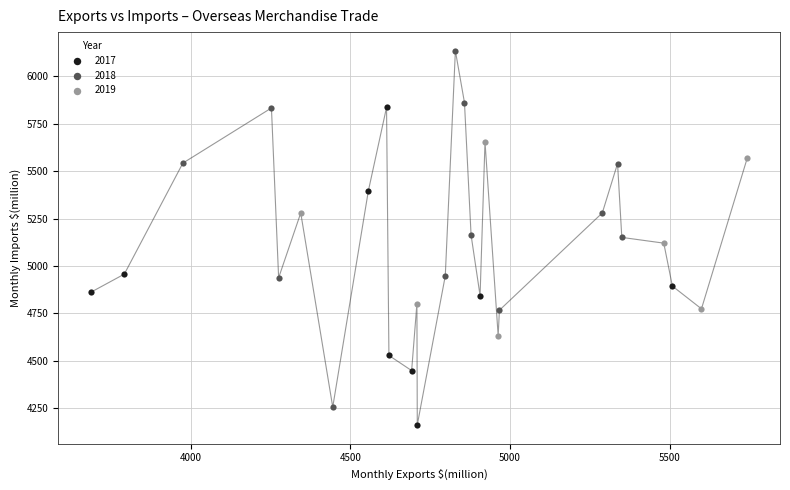

Which series contains the lowest Y value?

2017